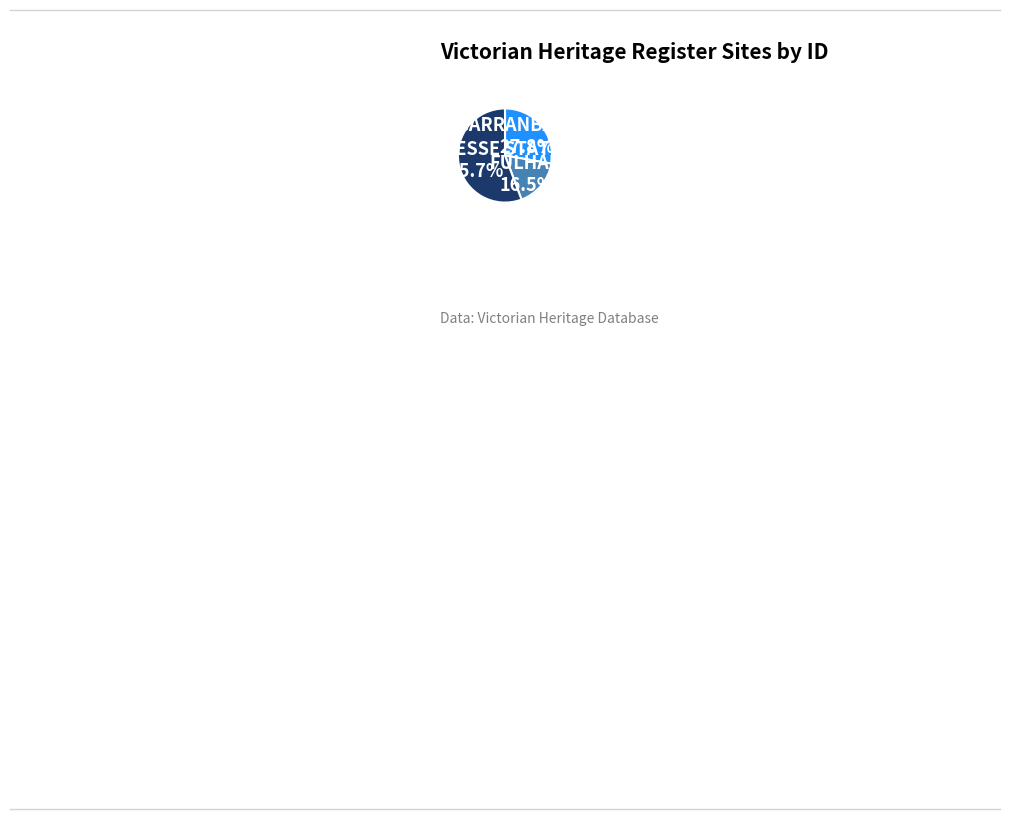

To the nearest percent, what is the difference between the MOUNT HESSE STATION and CARRANBALLAC slice percentages?

28%